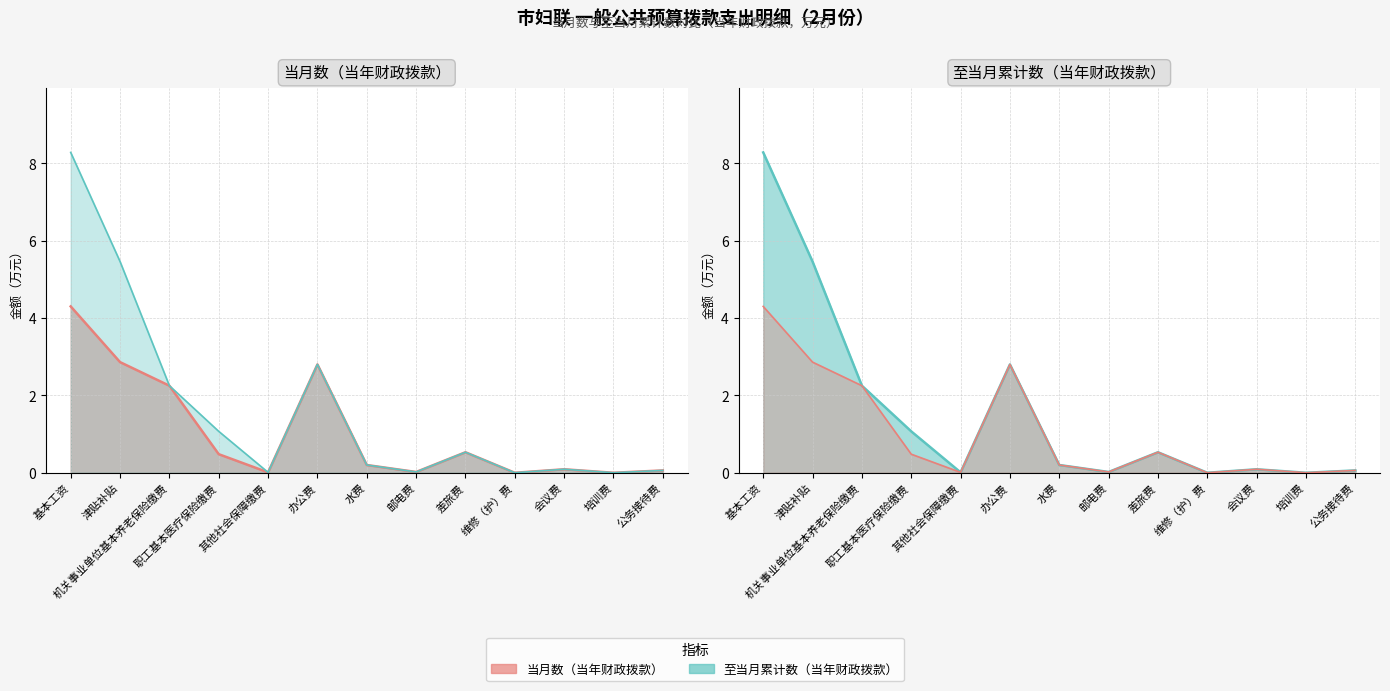

Which series has the widest spread of values?

至当月累计数（当年财政拨款）